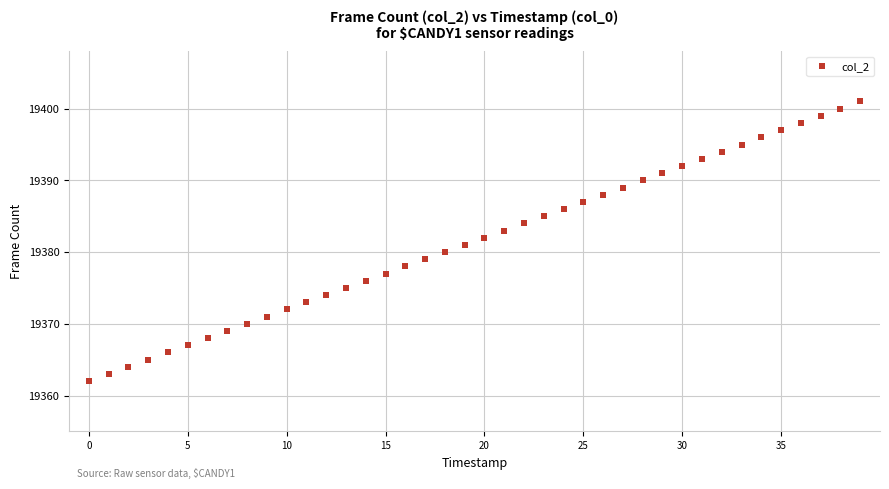

What is the range of Y values (max minus min)?

39